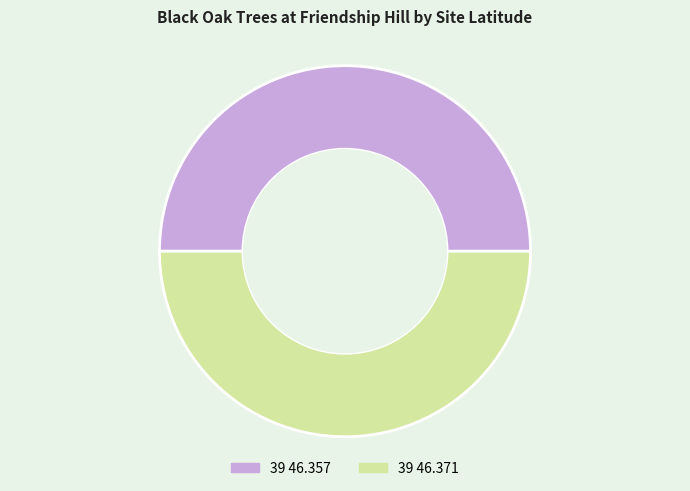

How many slices are in this pie chart?

2